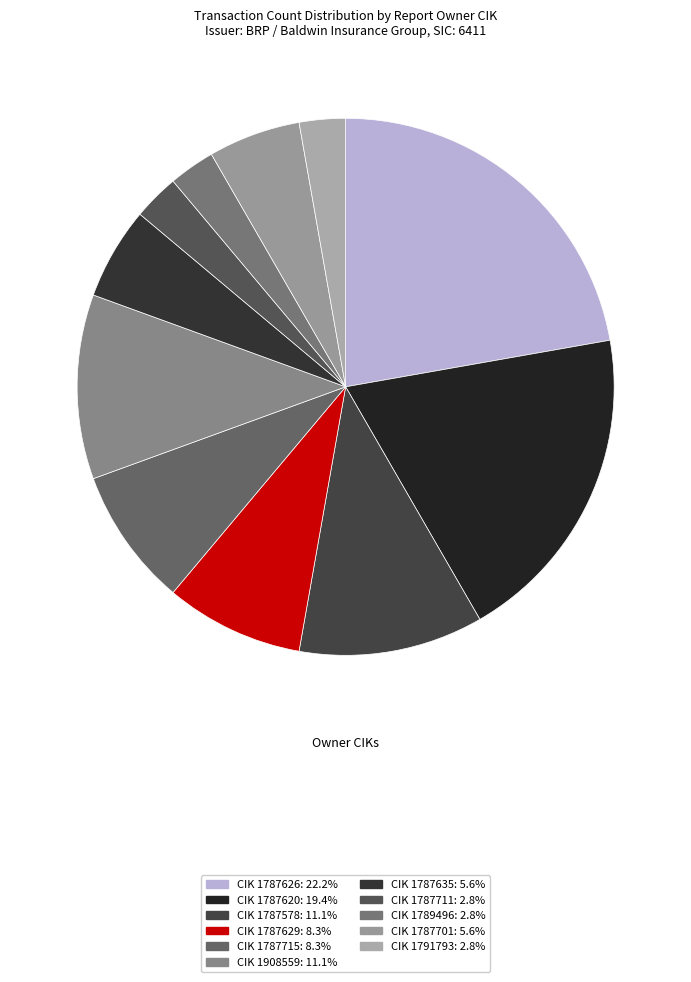

How many segments does this pie chart have?

11